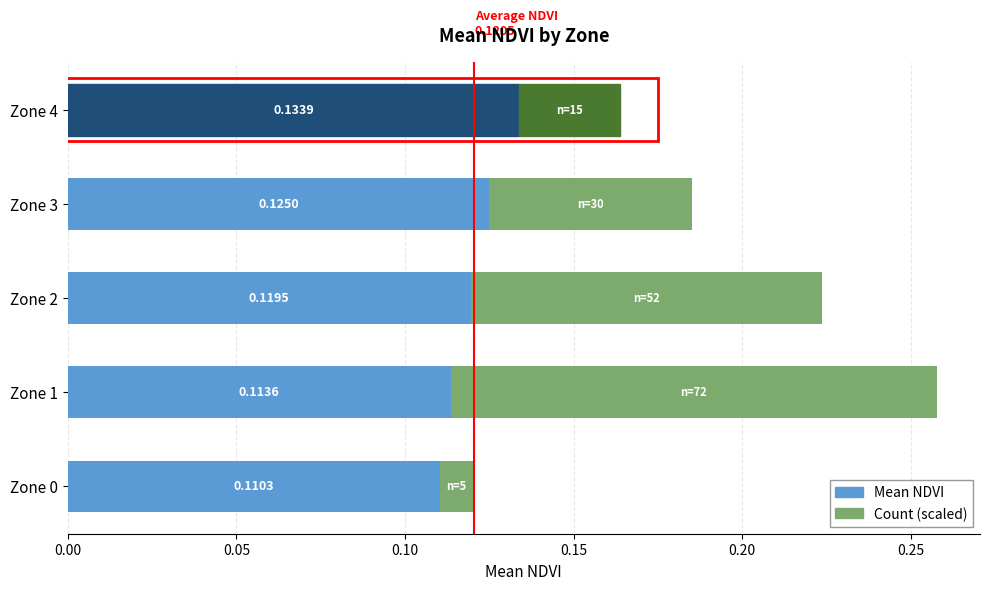

What are all the series names shown in the legend?

Mean NDVI, Count (scaled)